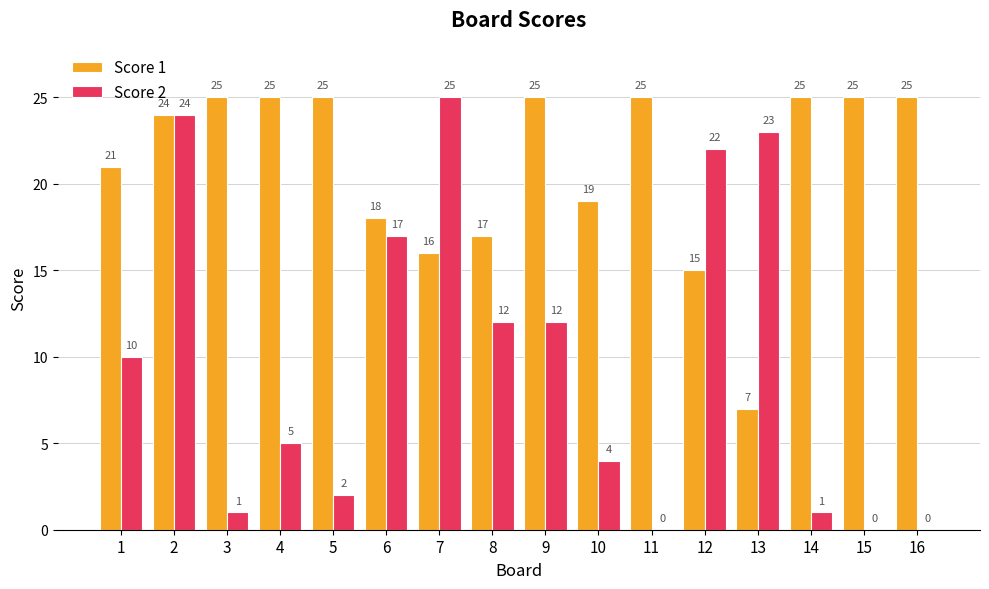

What is the sum of the Score 2 values at 15 and 7?

25